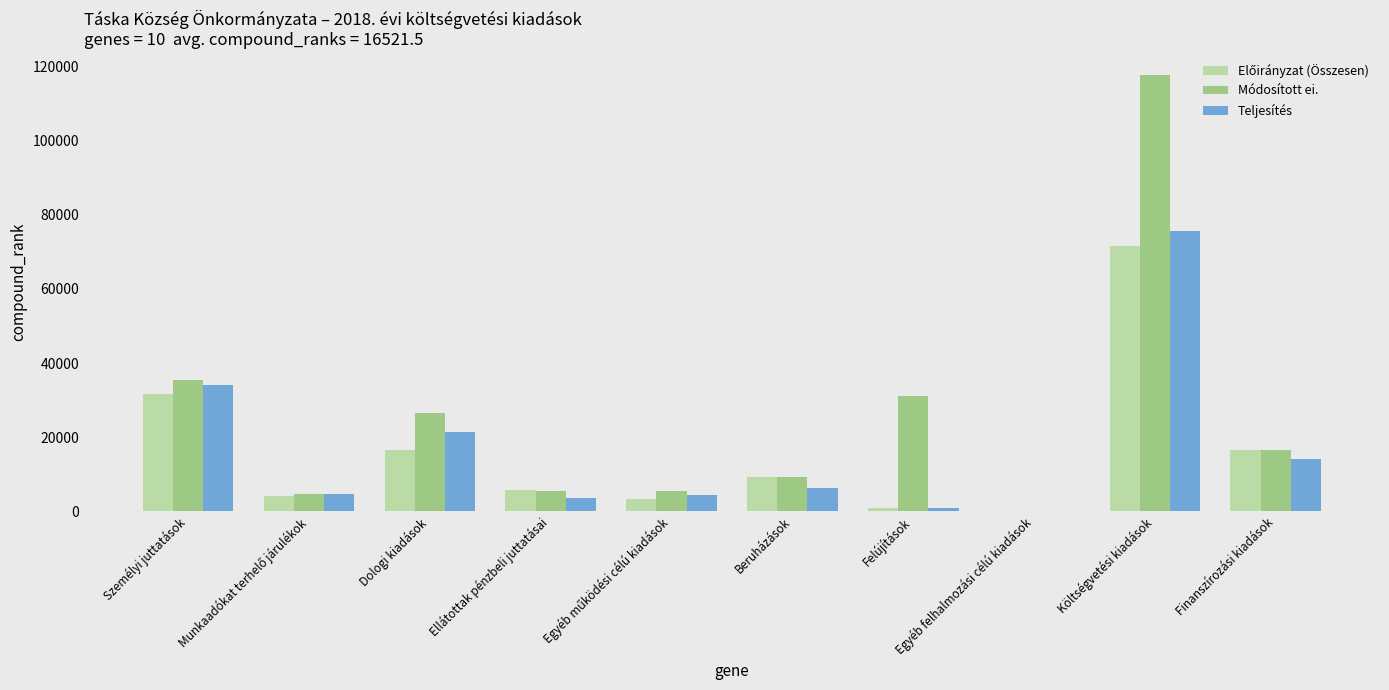

Where is Módosított ei. nearest to the value 58877?

Személyi juttatások